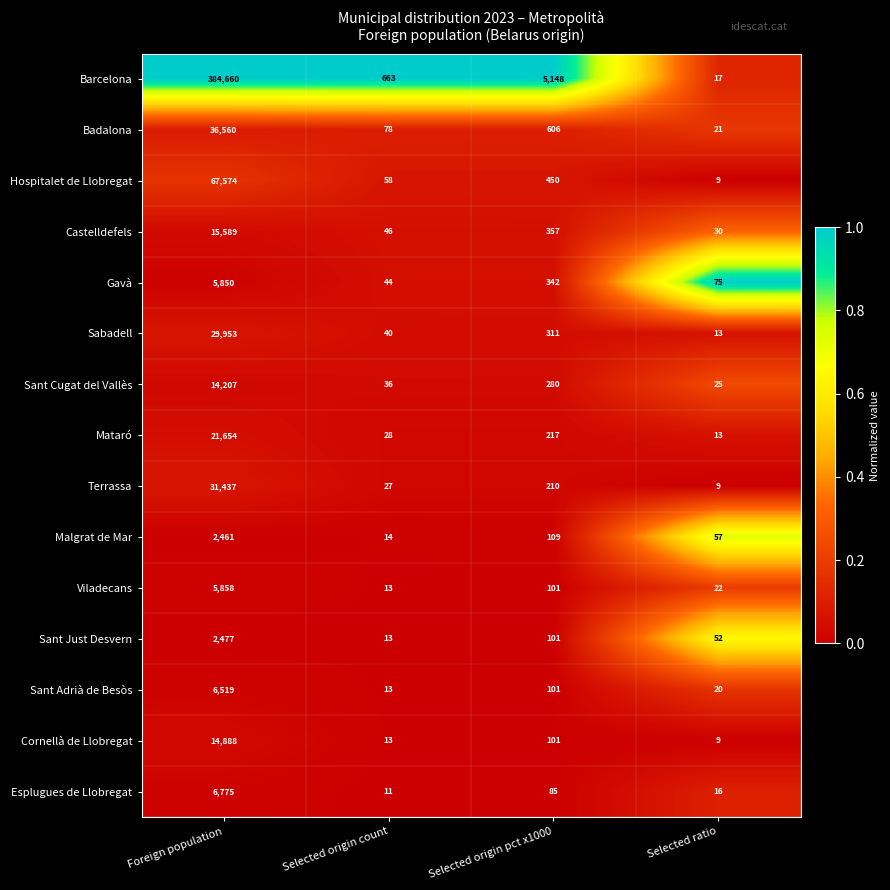

List the series in order of their peak value, highest first.

Barcelona, Hospitalet de Llobregat, Badalona, Terrassa, Sabadell, Mataró, Castelldefels, Cornellà de Llobregat, Sant Cugat del Vallès, Esplugues de Llobregat, Sant Adrià de Besòs, Viladecans, Gavà, Sant Just Desvern, Malgrat de Mar